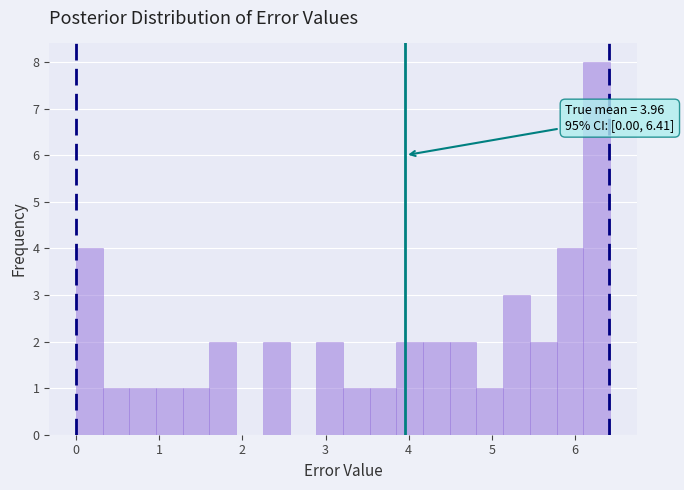

Read against the x-axis, roughly where is the centre of the tallest bar?

6.3